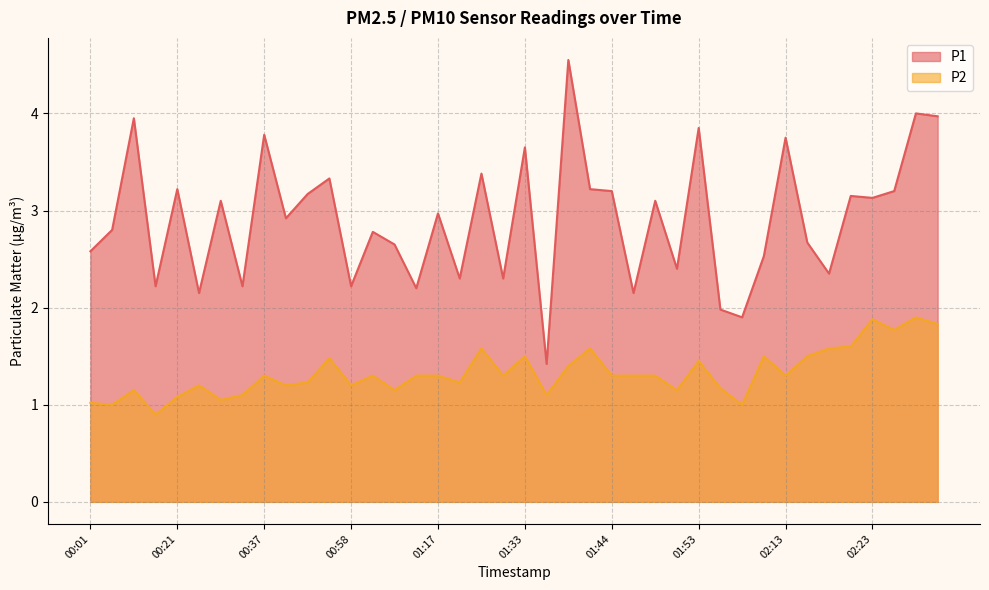

What is the minimum value for P1?

1.4